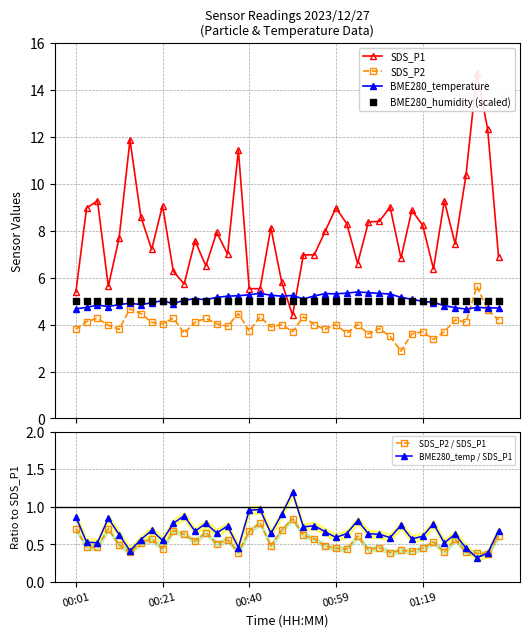

How many SDS_P2 / SDS_P1 values are between 0 and 1?

40